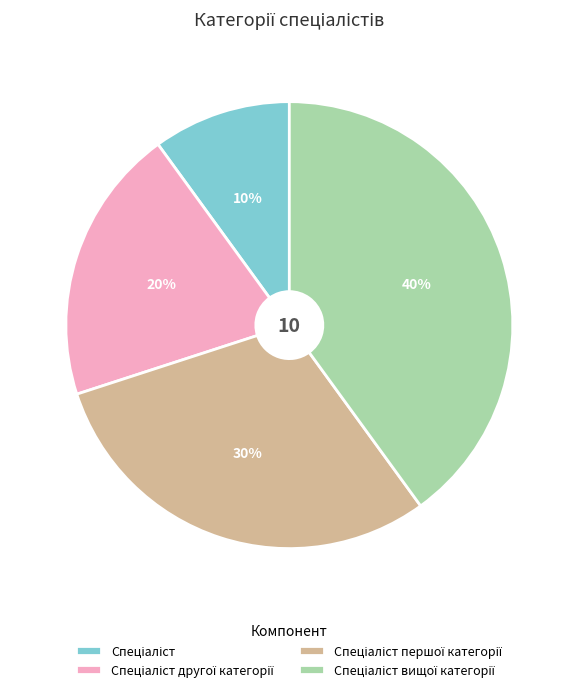

Is there a majority slice in this chart?

No